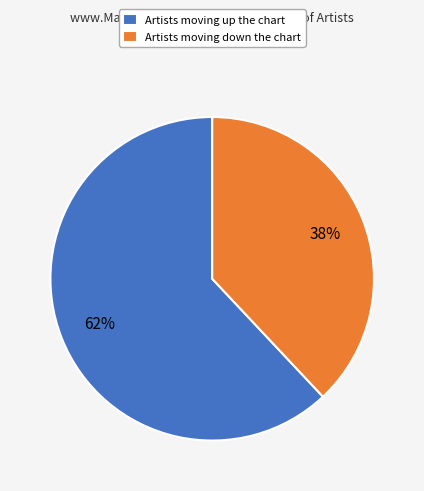

To the nearest percent, what is the combined percentage of Artists moving down the chart and Artists moving up the chart?

100%